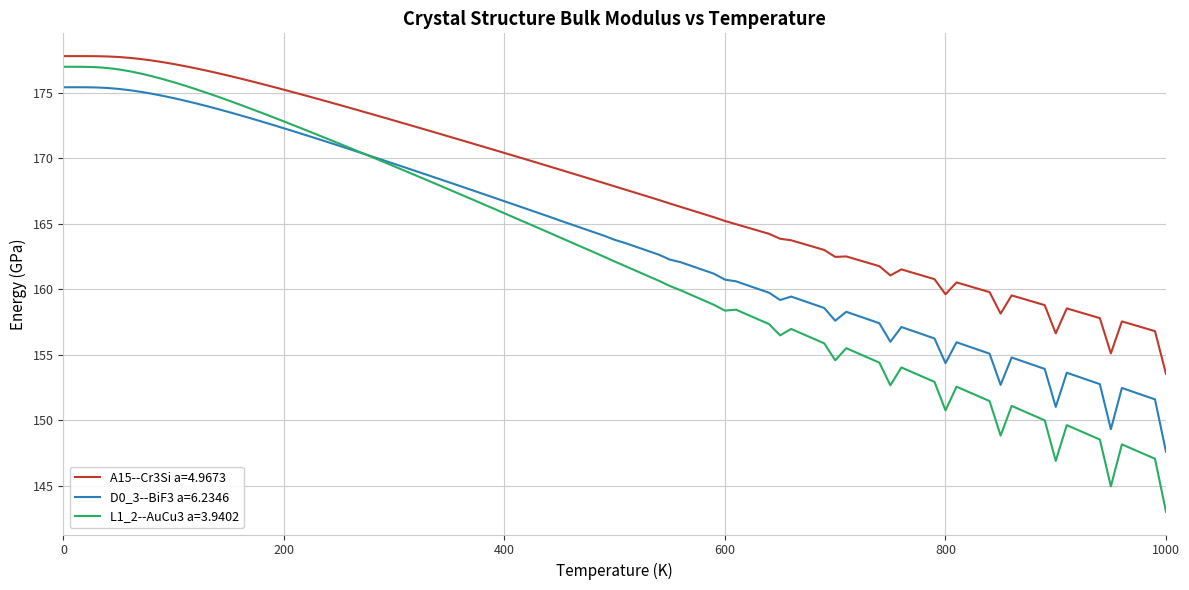

What is the lowest value of the L1_2--AuCu3 a=3.9402 series?

143.0